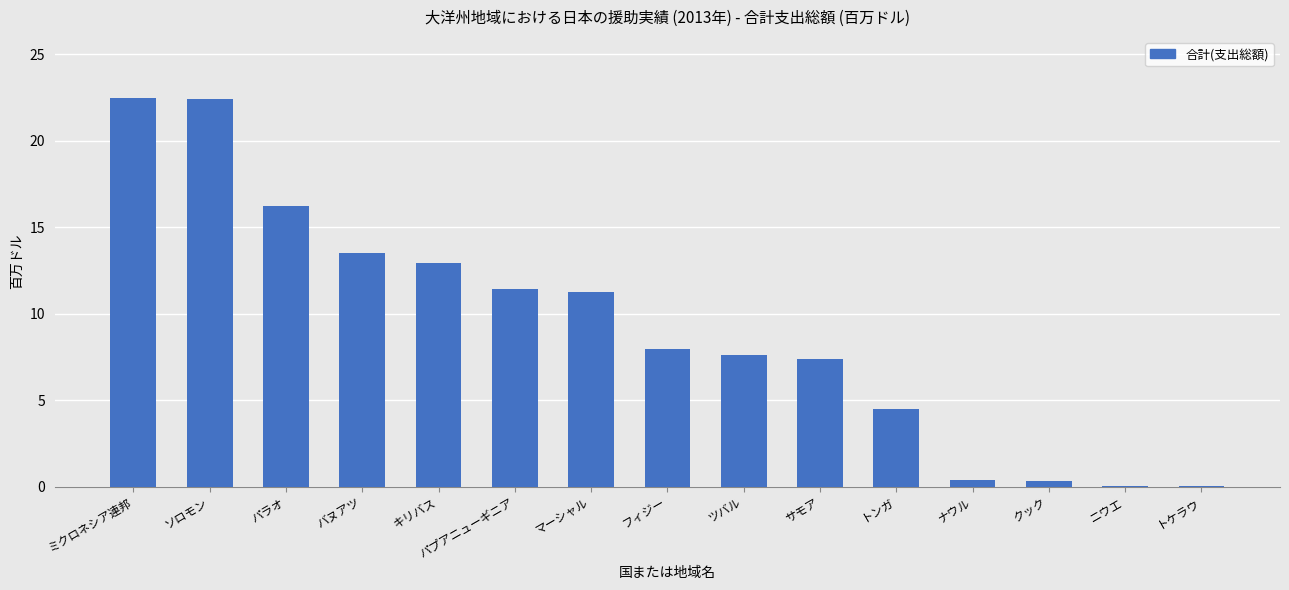

At which label does the data first exceed 7?

ミクロネシア連邦